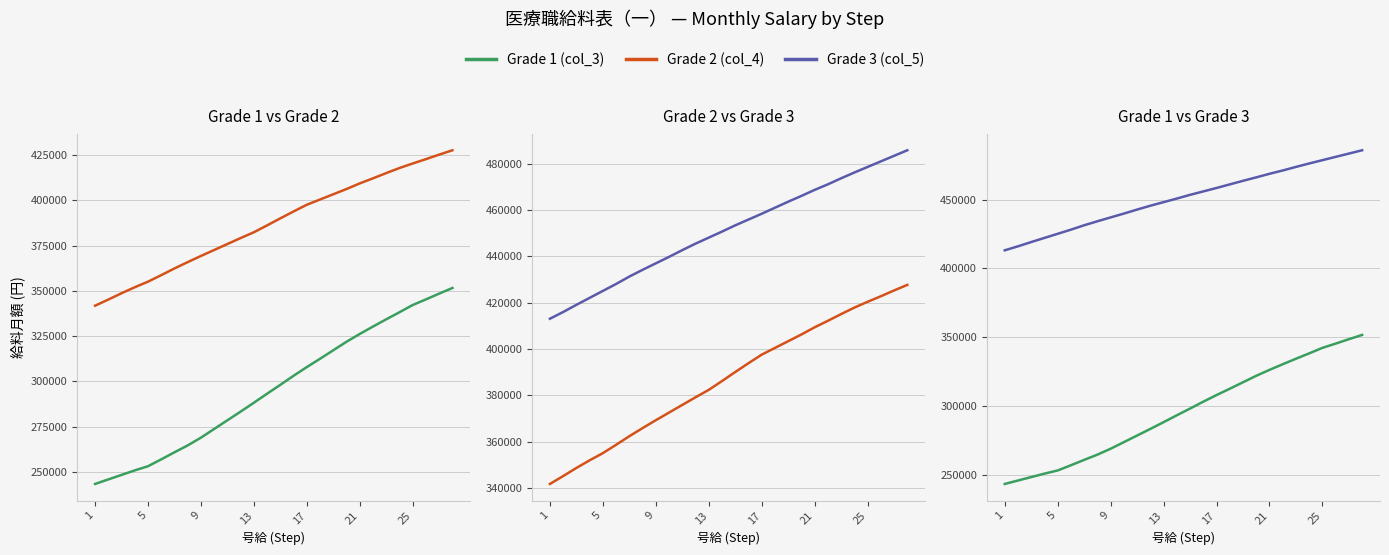

Which series has the largest range (max minus min)?

Grade 1 (col_3)